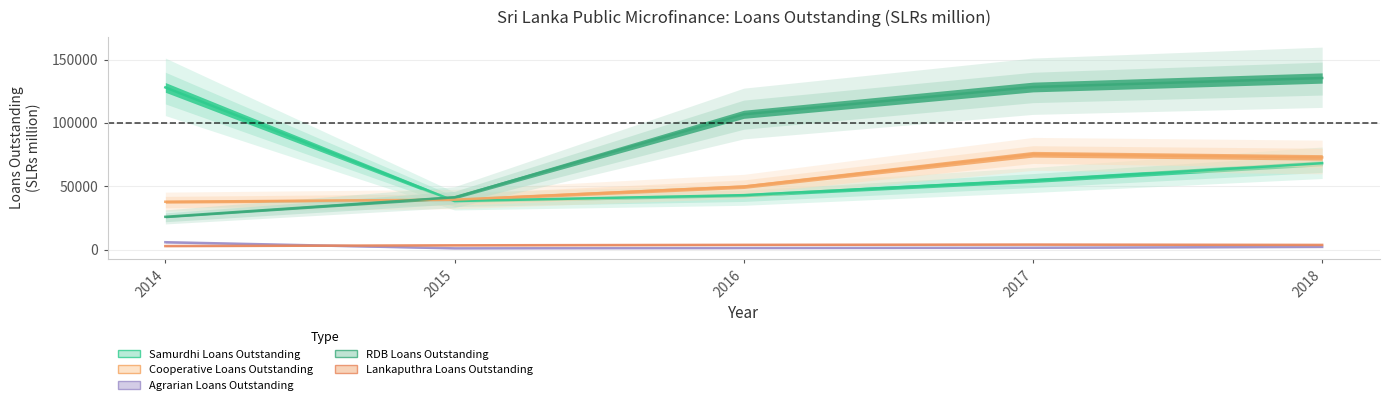

What is the total value across all series at 2016?

204453